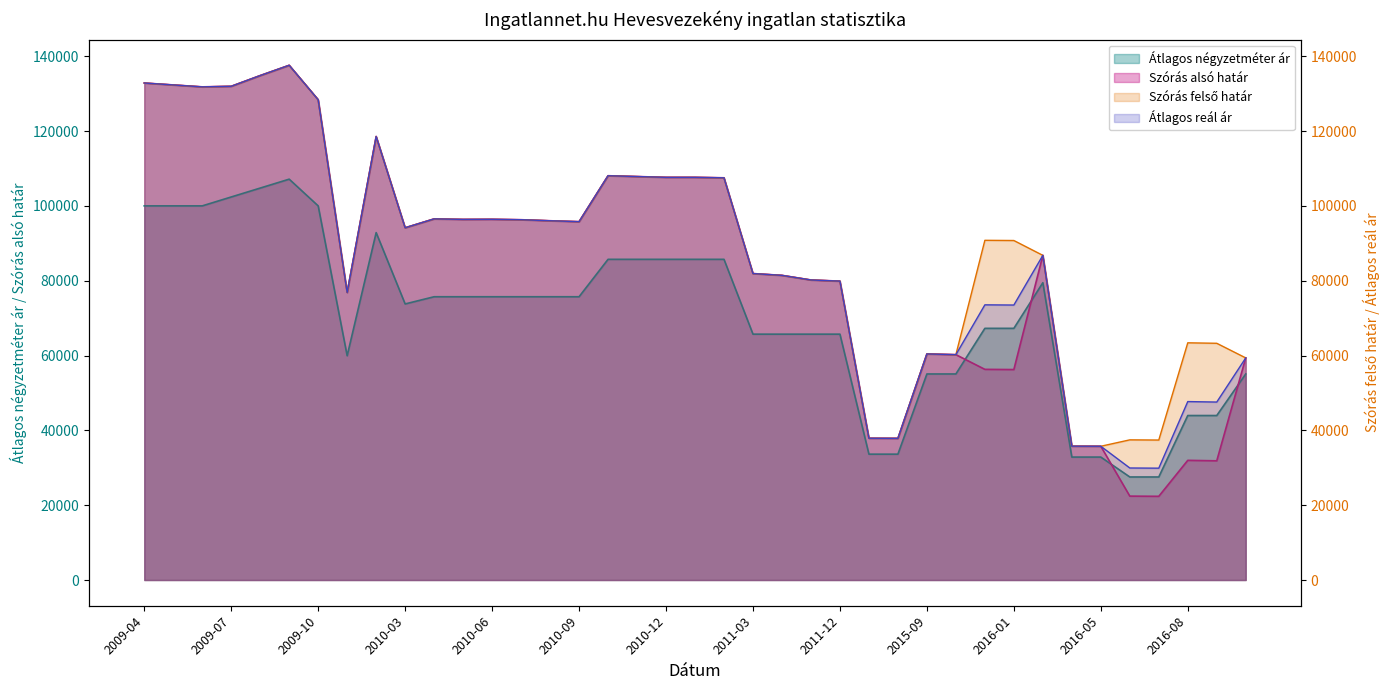

The Szórás felső határ series shows 37032 at 2009-07. True or false?

False